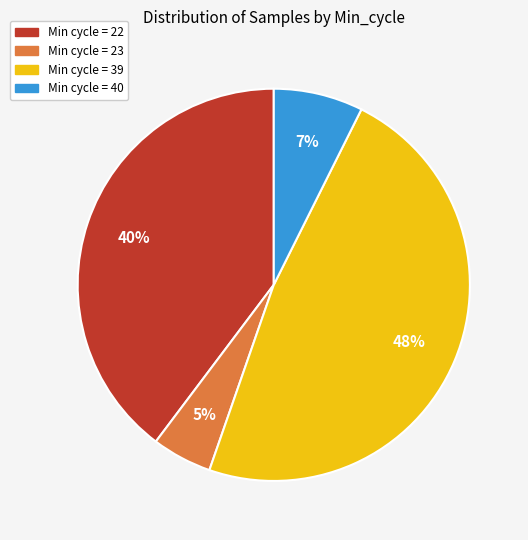

Is there any slice that represents more than half of the pie?

No